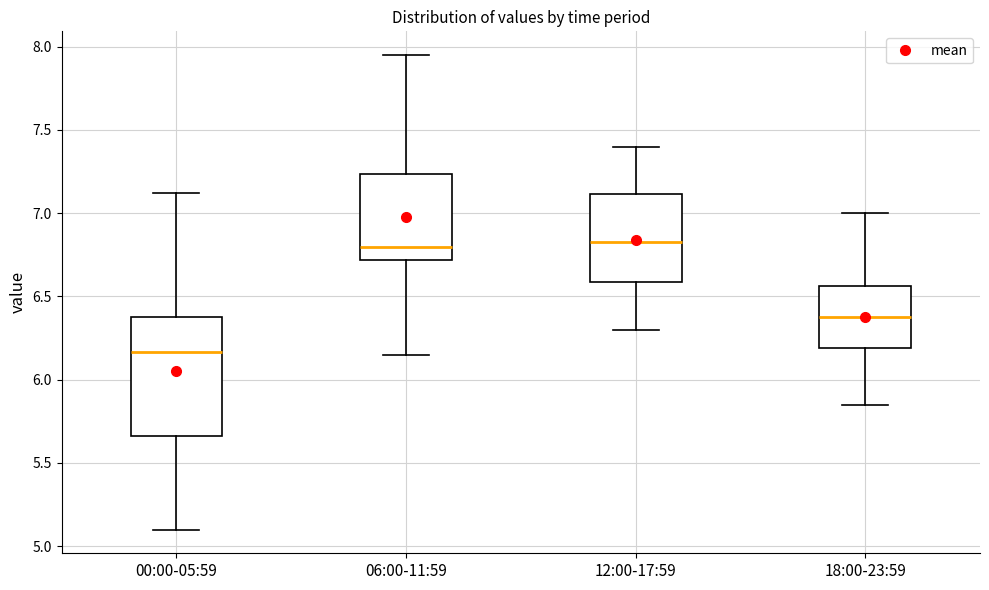

Reading left to right, read every box against the y-axis: the position of its median line, the range the box covers, and the ends of its whiskers. The values are not printed on the chart, so give them approximately, as read against the axis.

00:00-05:59: median 6.15, box 5.65 to 6.40, whiskers 5.10 to 7.10
06:00-11:59: median 6.80, box 6.70 to 7.25, whiskers 6.15 to 7.95
12:00-17:59: median 6.85, box 6.60 to 7.10, whiskers 6.30 to 7.40
18:00-23:59: median 6.40, box 6.20 to 6.55, whiskers 5.85 to 7.00